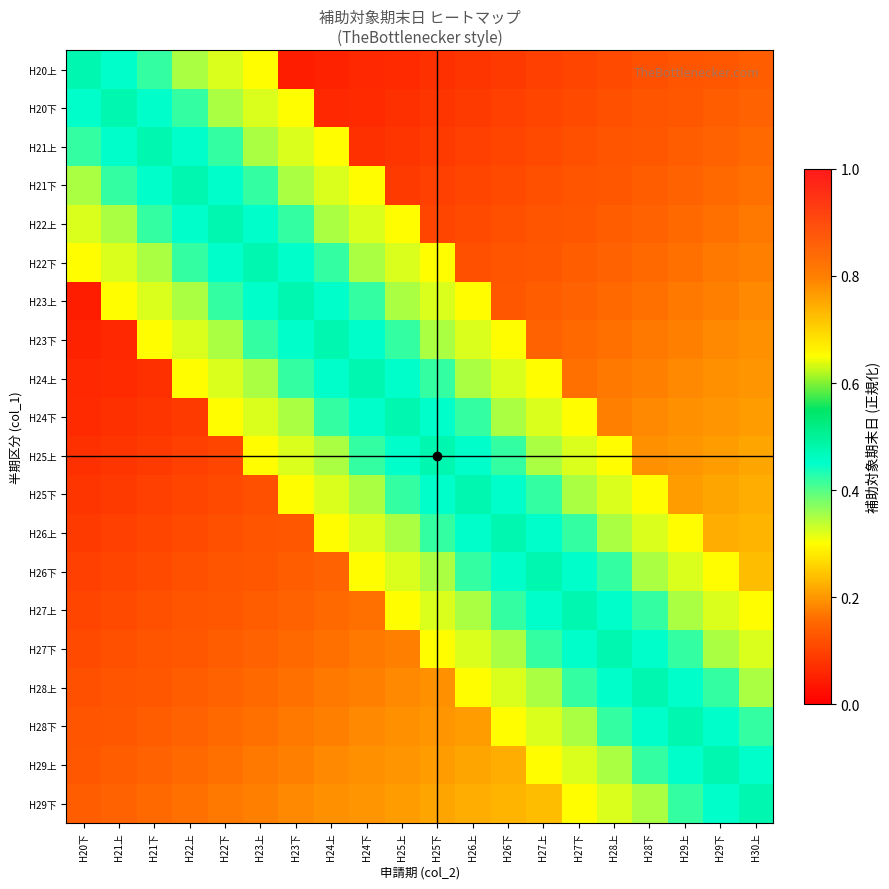

List the series in order of their peak value, lowest first.

H20上, H20下, H21上, H21下, H22上, H22下, H23上, H23下, H24上, H24下, H25上, H25下, H26上, H26下, H27上, H27下, H28上, H28下, H29上, H29下